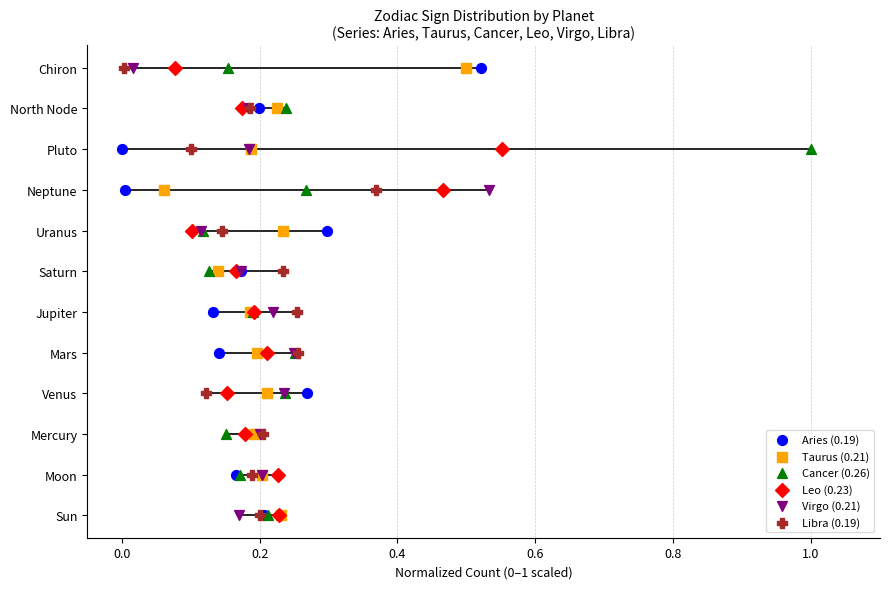

What are all the series names shown in the legend?

Aries (0.19), Taurus (0.21), Cancer (0.26), Leo (0.23), Virgo (0.21), Libra (0.19)